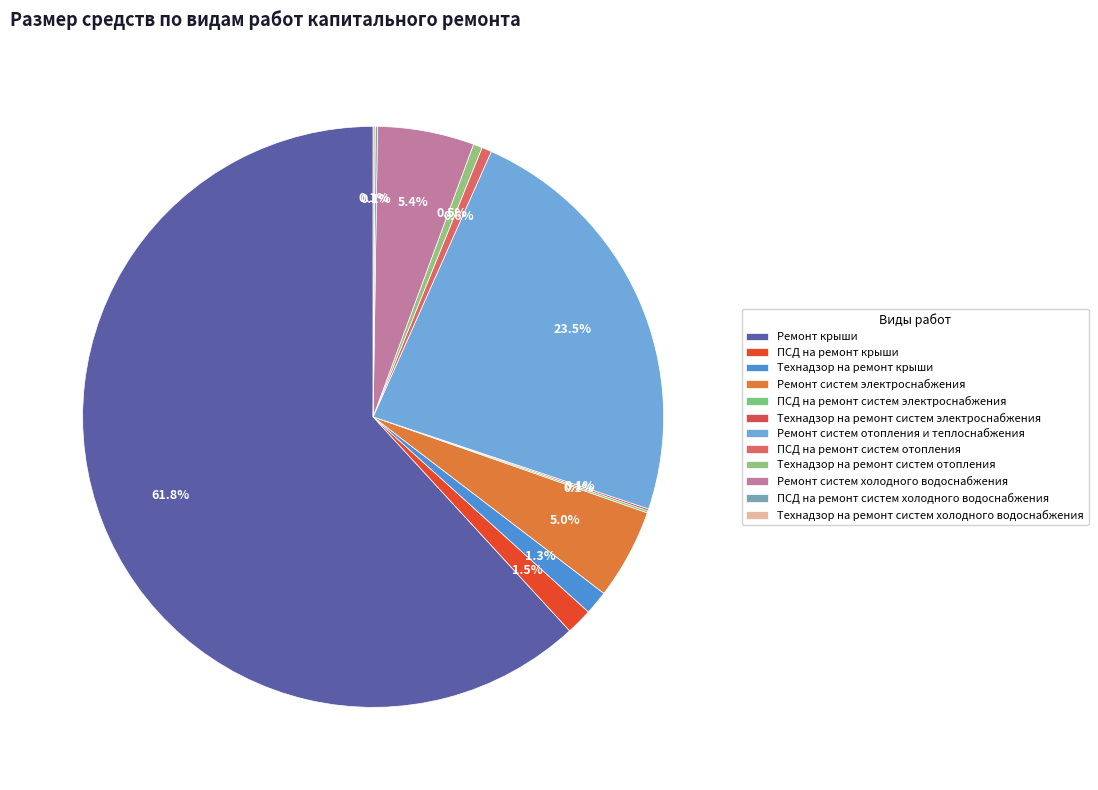

How many slices are in this pie chart?

12